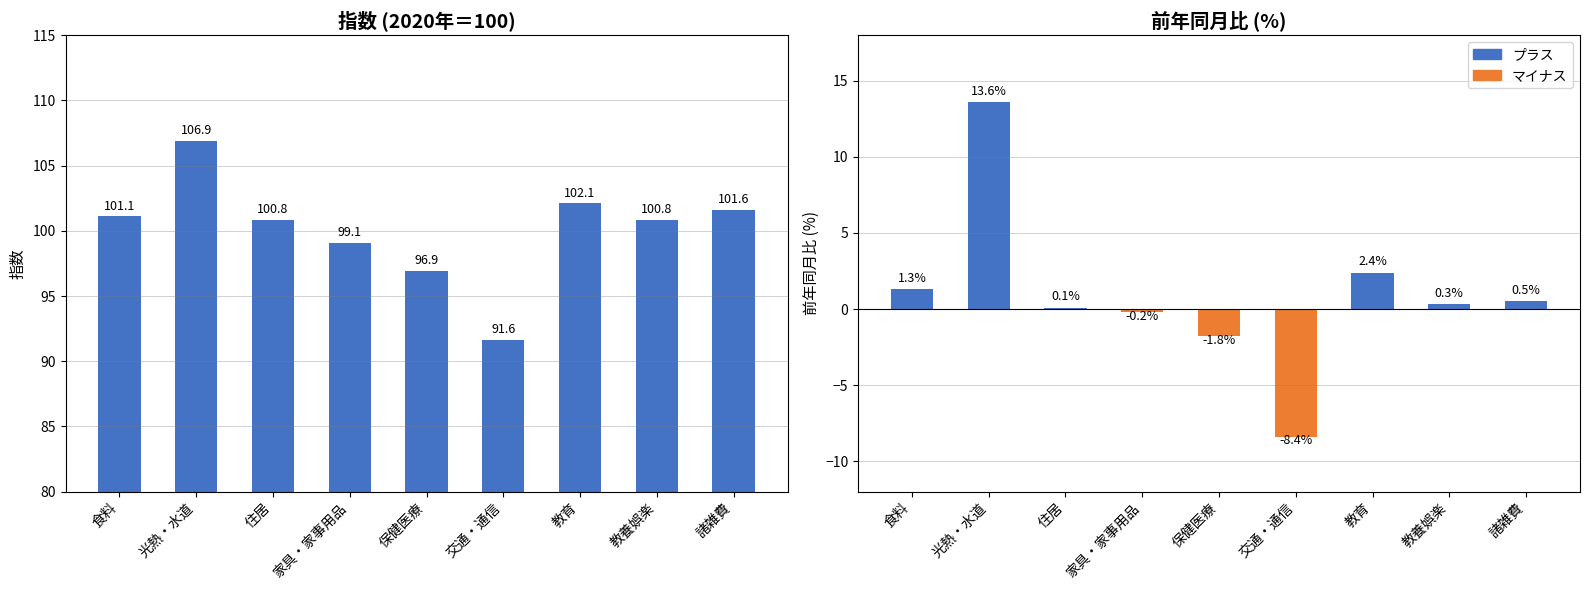

What is the label of the 9th bar from the left?

諸雑費